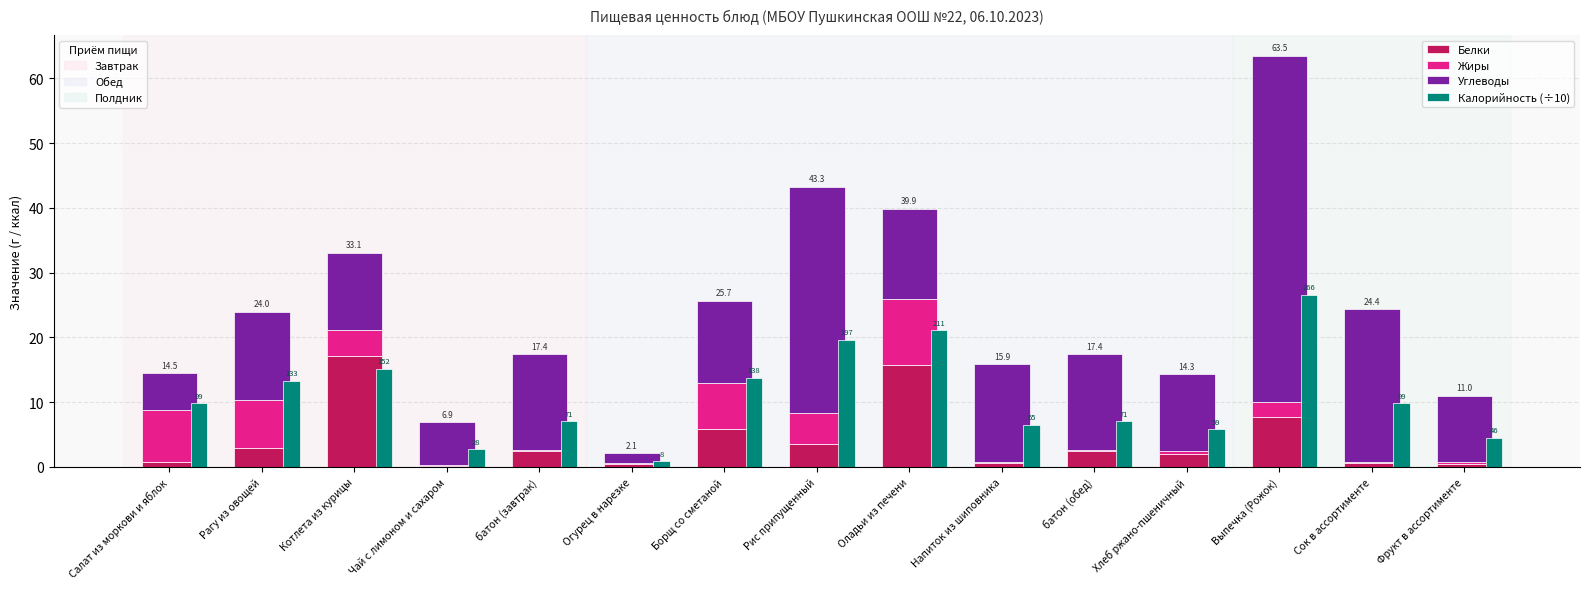

At which category is the sum across all series the highest?

Выпечка (Рожок)